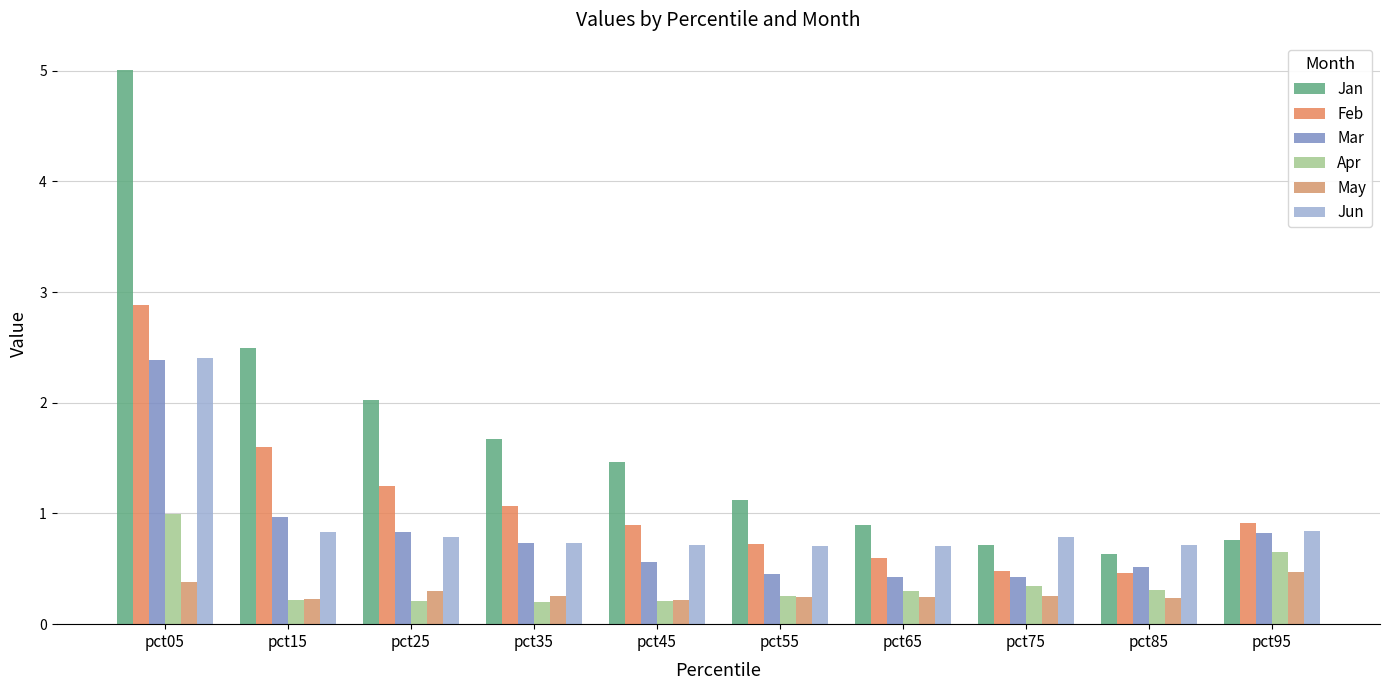

How many series are shown in this chart?

6